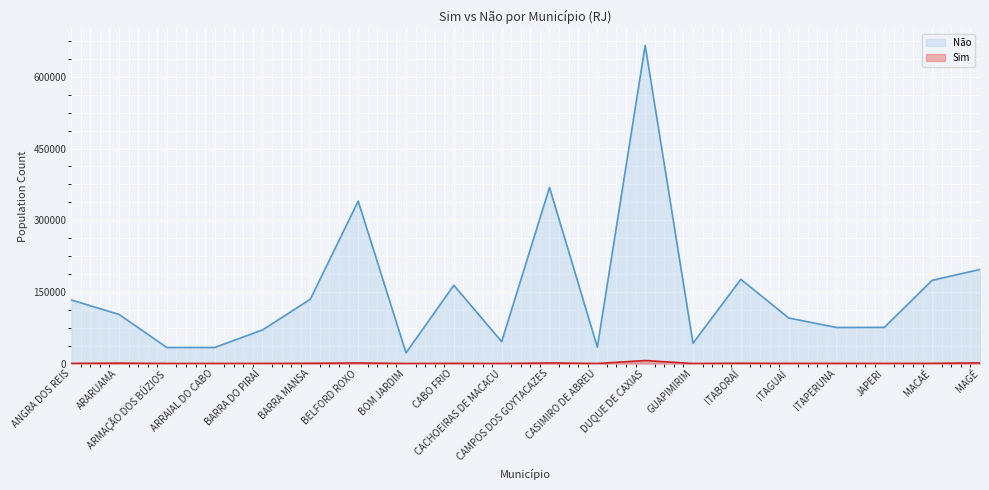

Is the value of Não at ITABORAÍ greater than the value of Sim at CACHOEIRAS DE MACACU?

Yes